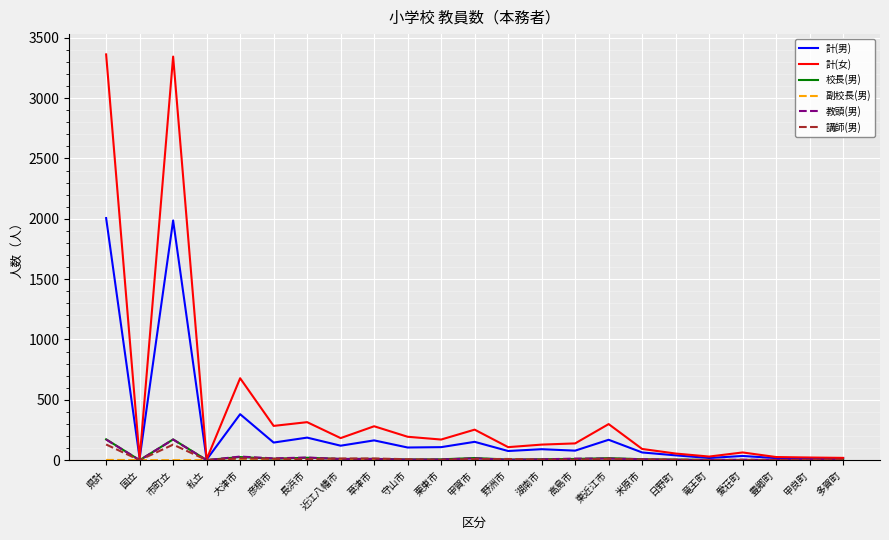

Which series has the largest total across all categories?

計(女)